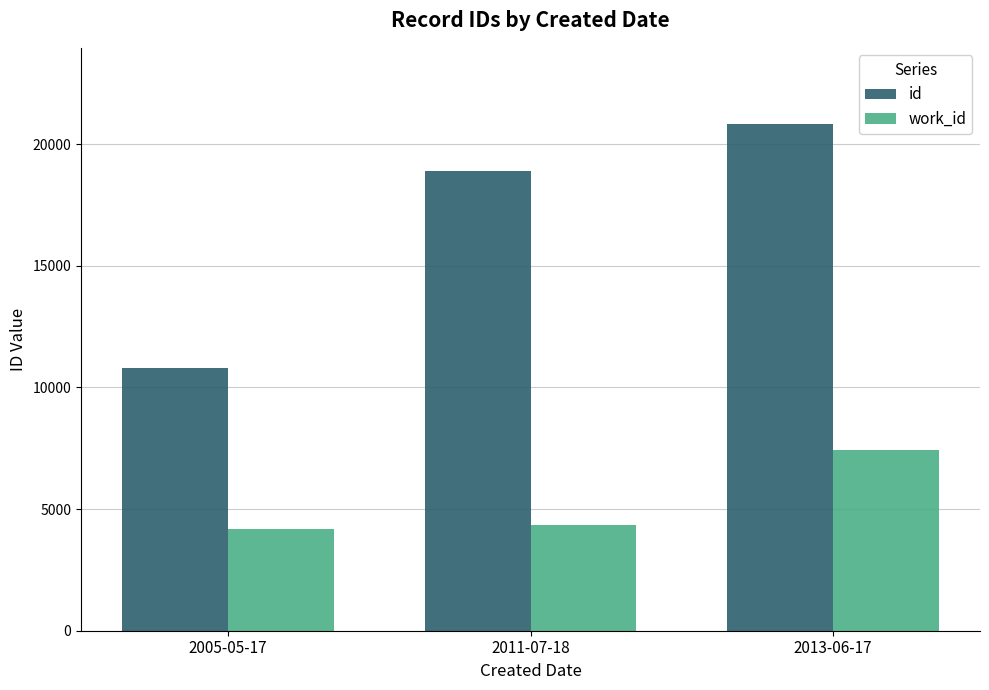

What value does the work_id series have at 2011-07-18, to the nearest 10?

4350